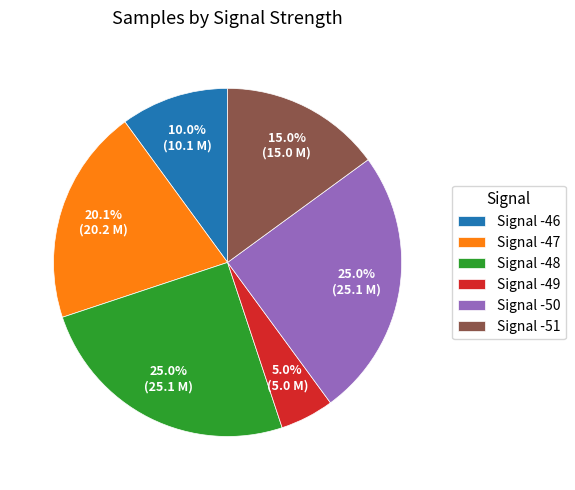

Does any single category account for the majority?

No